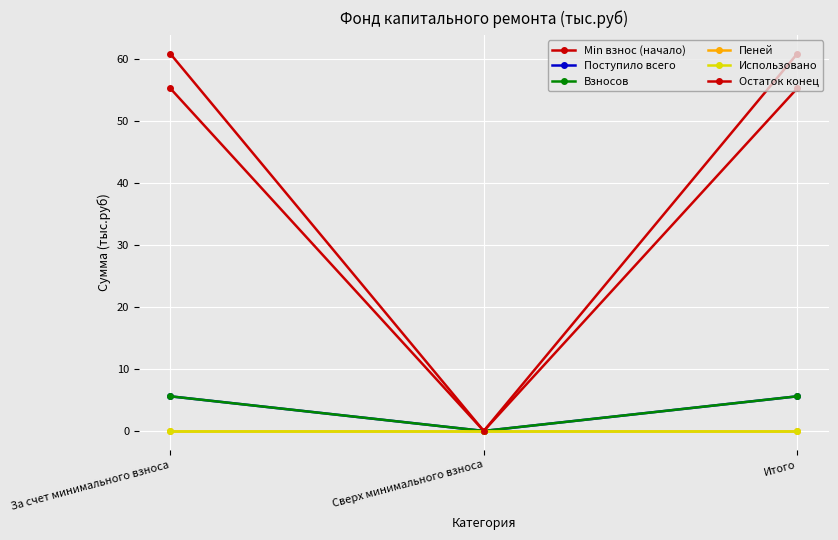

Which series has the largest range (max minus min)?

Остаток конец